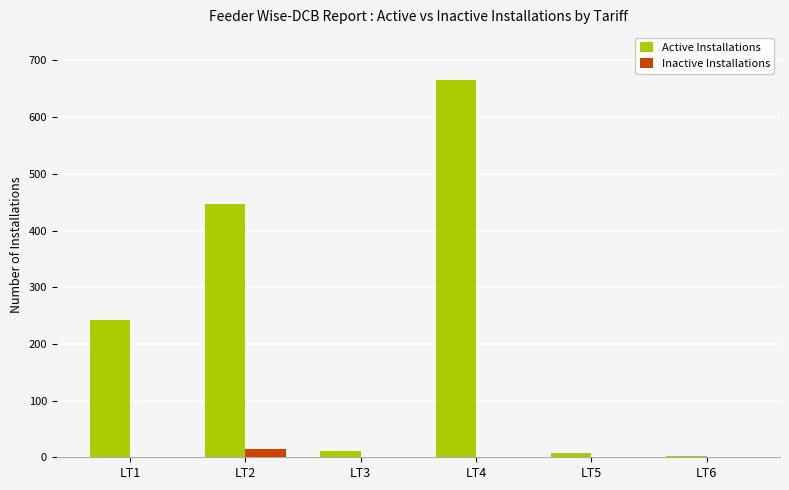

Which series changed the most between LT2 and LT3?

Active Installations